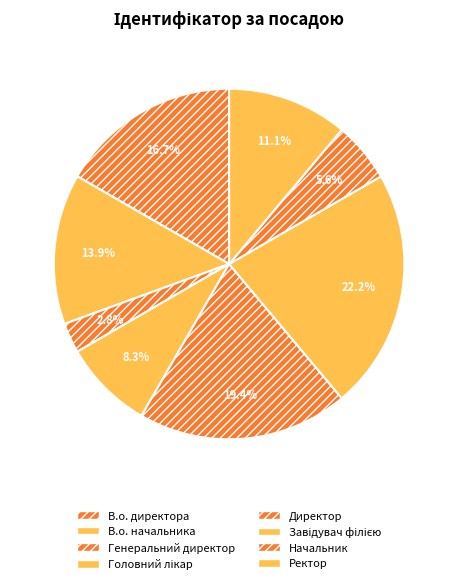

To the nearest percent, what is the average slice percentage?

12%